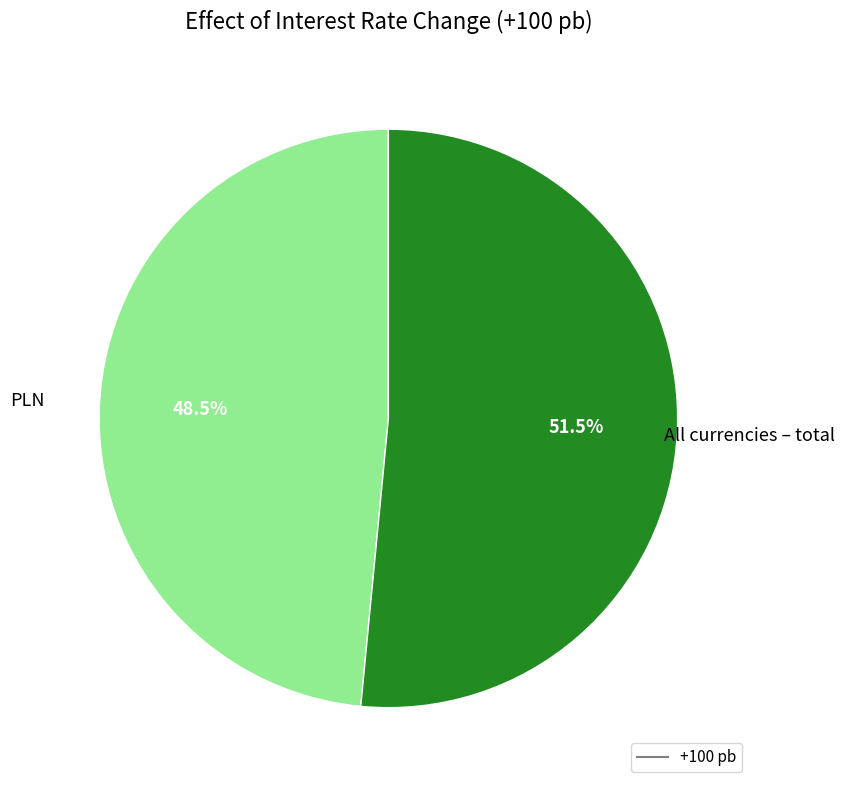

Does any single category account for the majority?

Yes